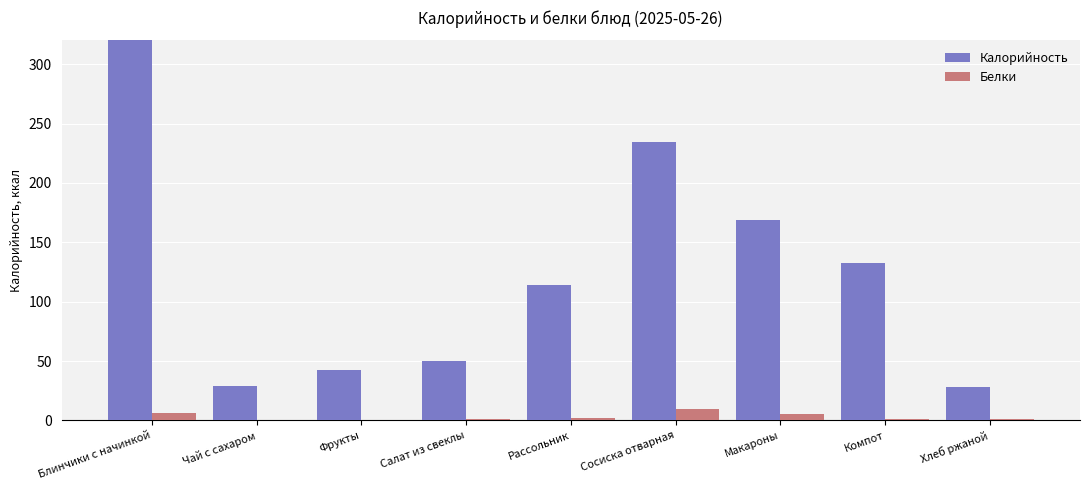

What is the label of the 9th bar from the left?

Хлеб ржаной